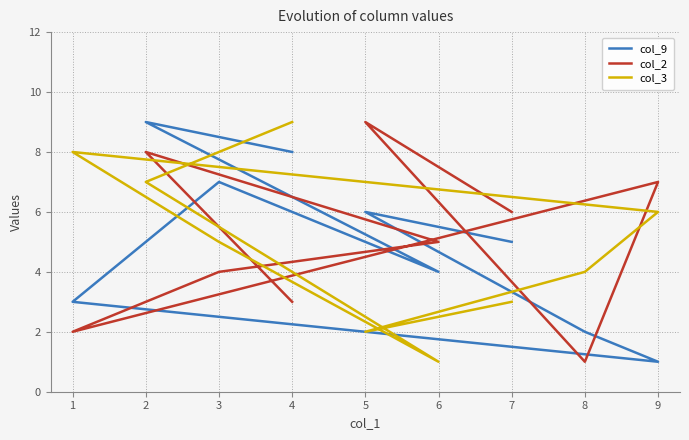

What is the difference between the second highest and second lowest values in the col_9 series?

6